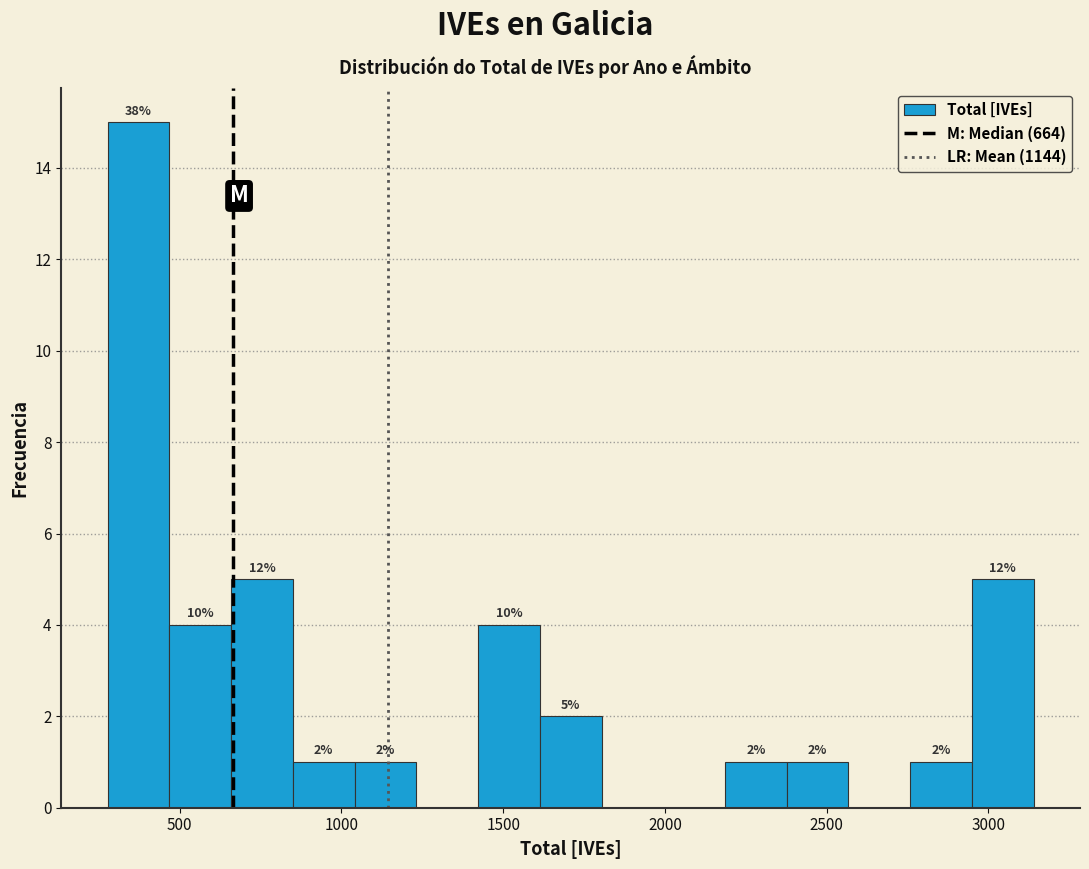

Read against the x-axis, roughly where is the centre of the tallest bar?

350